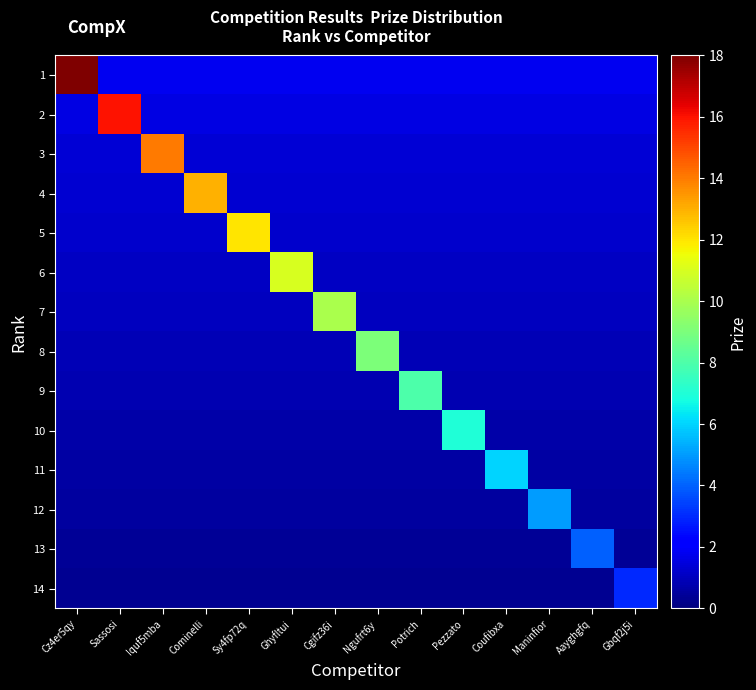

Which series changed the most between Cz4er5qy and Iquf5mba?

1